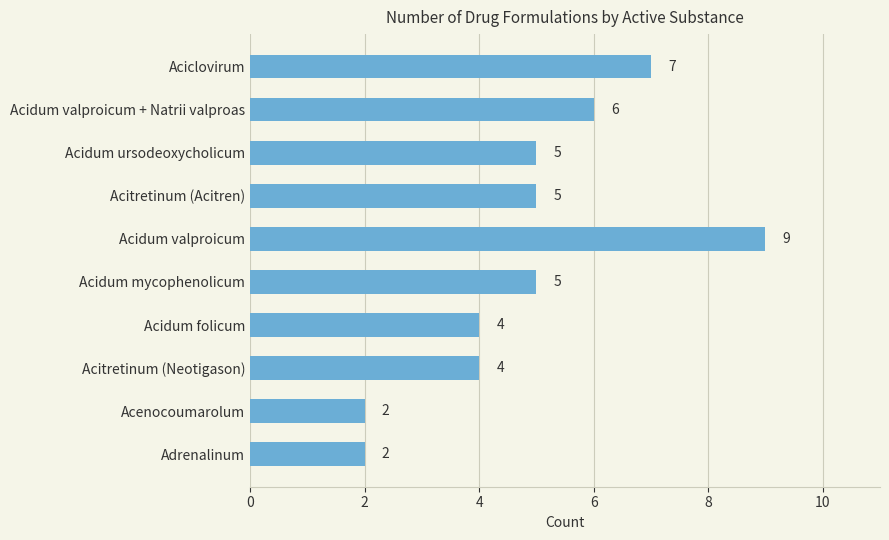

What is the label of the 3rd bar from the bottom?

Acitretinum (Neotigason)